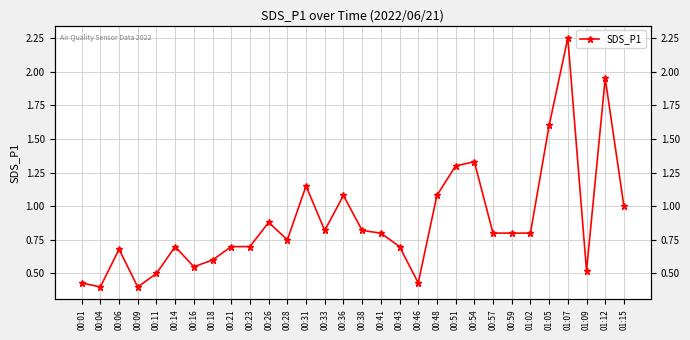

True or false: the data has more than 2 interior local peaks.

True